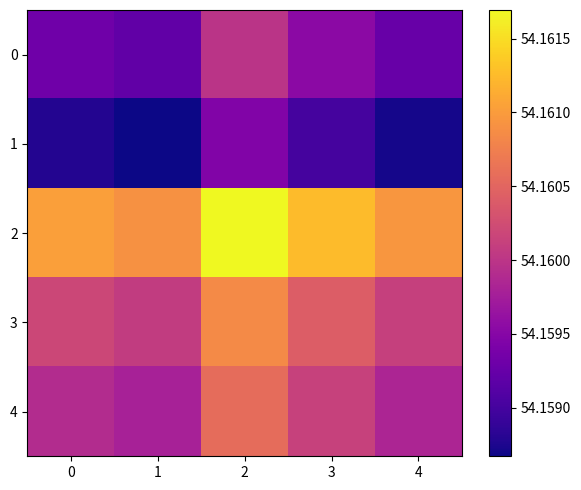

Rank the series by their maximum value, from highest to lowest.

row_2, row_3, row_4, row_0, row_1